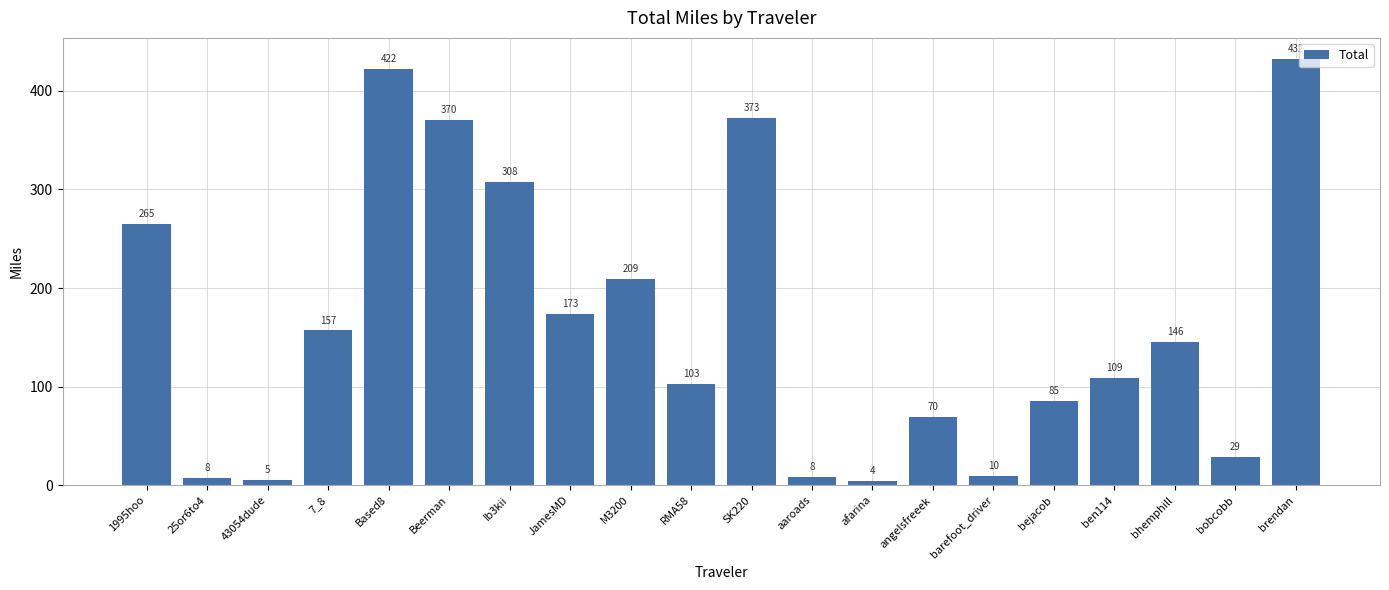

What is the sum of all values?

3285.2